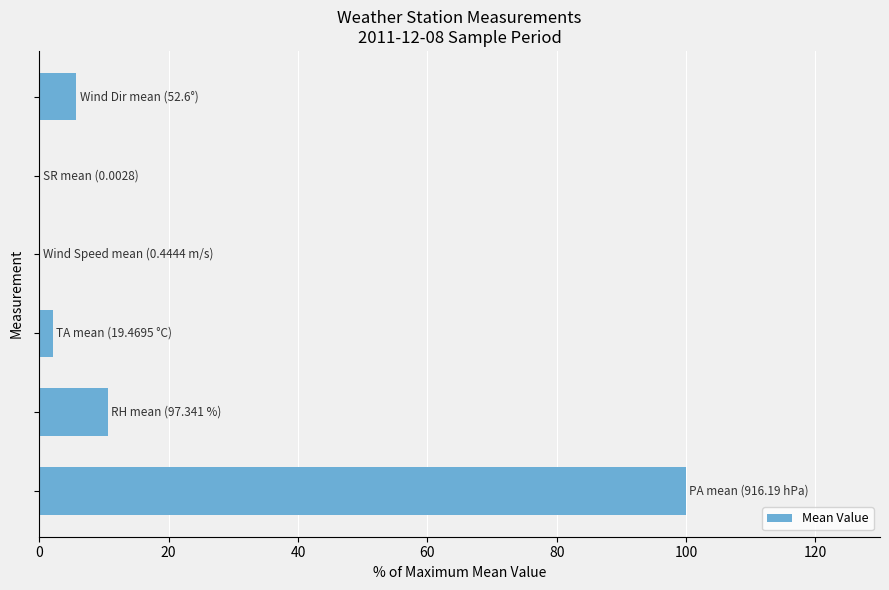

What is the greatest value displayed?

100.0